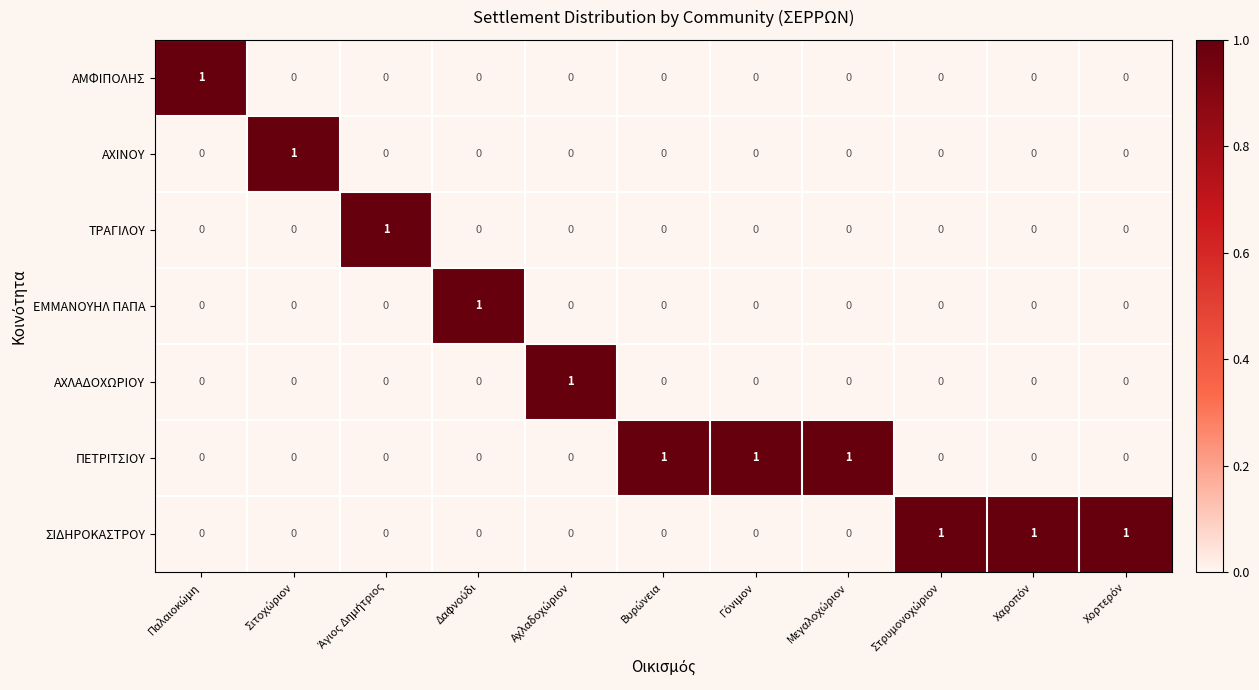

How many ΑΧΛΑΔΟΧΩΡΙΟΥ values are between 0 and 1?

11